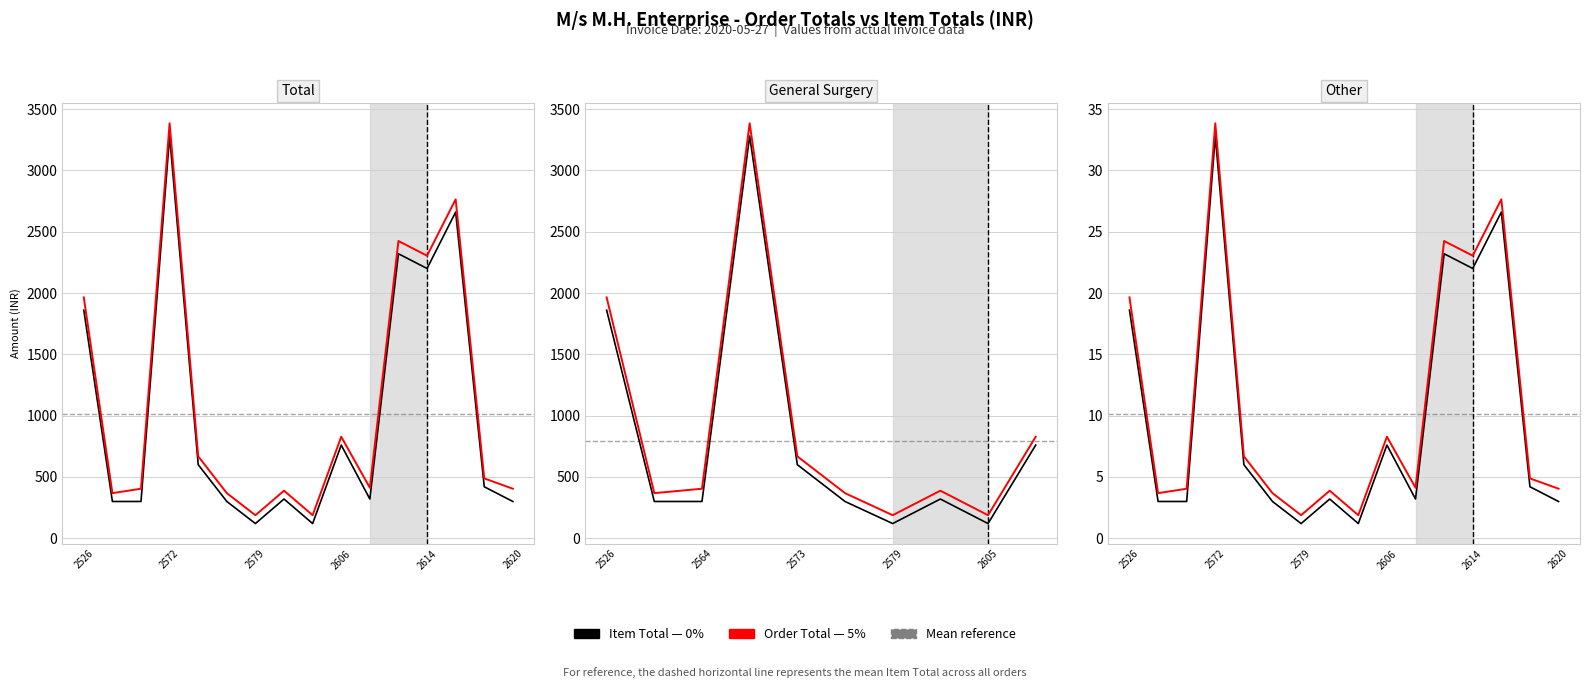

Which series has the largest range (max minus min)?

Order Total